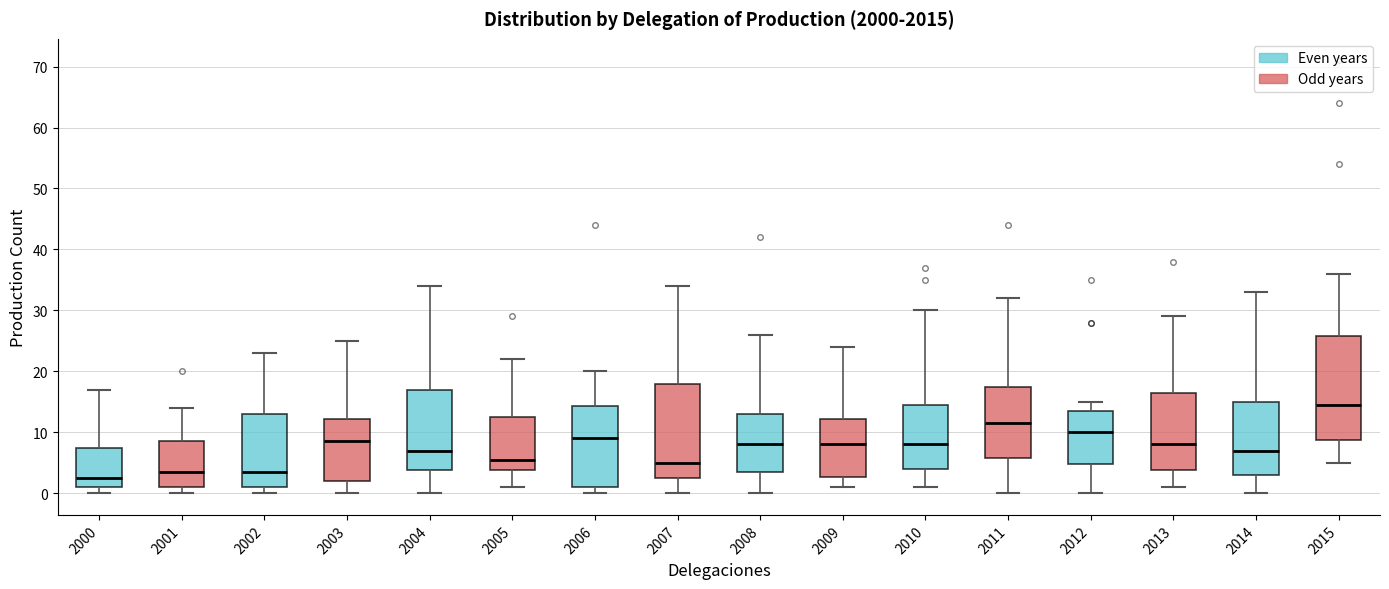

Reading left to right, read every box against the y-axis: the position of its median line, the range the box covers, and the ends of its whiskers. The values are not printed on the chart, so give them approximately, as read against the axis.

2000: median 3, box 1 to 8, whiskers 0 to 17
2001: median 4, box 1 to 9, whiskers 0 to 14
2002: median 4, box 1 to 13, whiskers 0 to 23
2003: median 9, box 2 to 12, whiskers 0 to 25
2004: median 7, box 4 to 17, whiskers 0 to 34
2005: median 6, box 4 to 13, whiskers 1 to 22
2006: median 9, box 1 to 14, whiskers 0 to 20
2007: median 5, box 3 to 18, whiskers 0 to 34
2008: median 8, box 4 to 13, whiskers 0 to 26
2009: median 8, box 3 to 12, whiskers 1 to 24
2010: median 8, box 4 to 15, whiskers 1 to 30
2011: median 12, box 6 to 18, whiskers 0 to 32
2012: median 10, box 5 to 14, whiskers 0 to 15
2013: median 8, box 4 to 17, whiskers 1 to 29
2014: median 7, box 3 to 15, whiskers 0 to 33
2015: median 15, box 9 to 26, whiskers 5 to 36